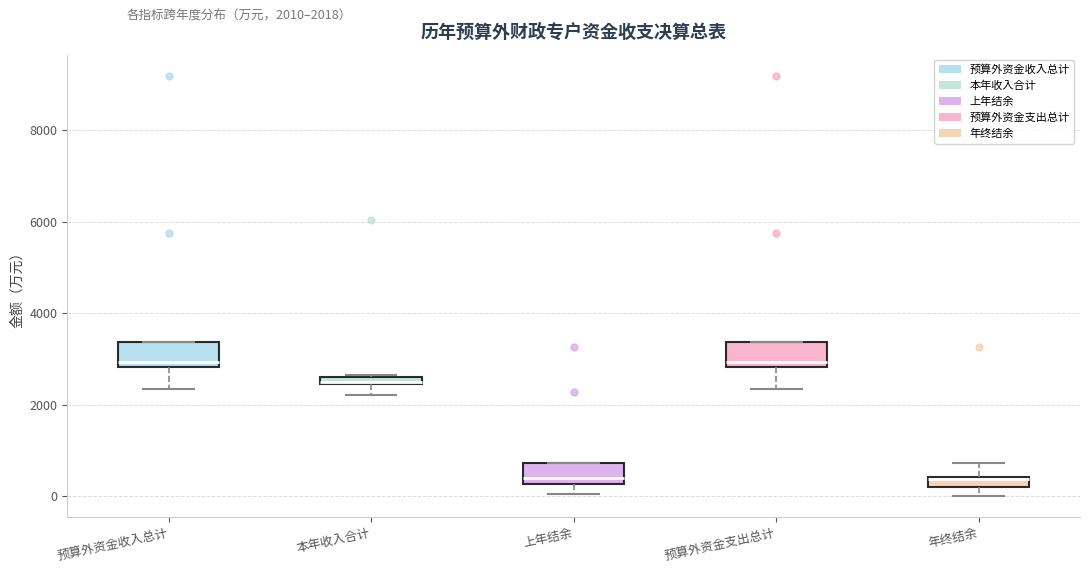

Where is the lower edge of the box for 年终结余 on the y-axis? The values are not printed on the chart, so give them approximately, as read against the axis.

200